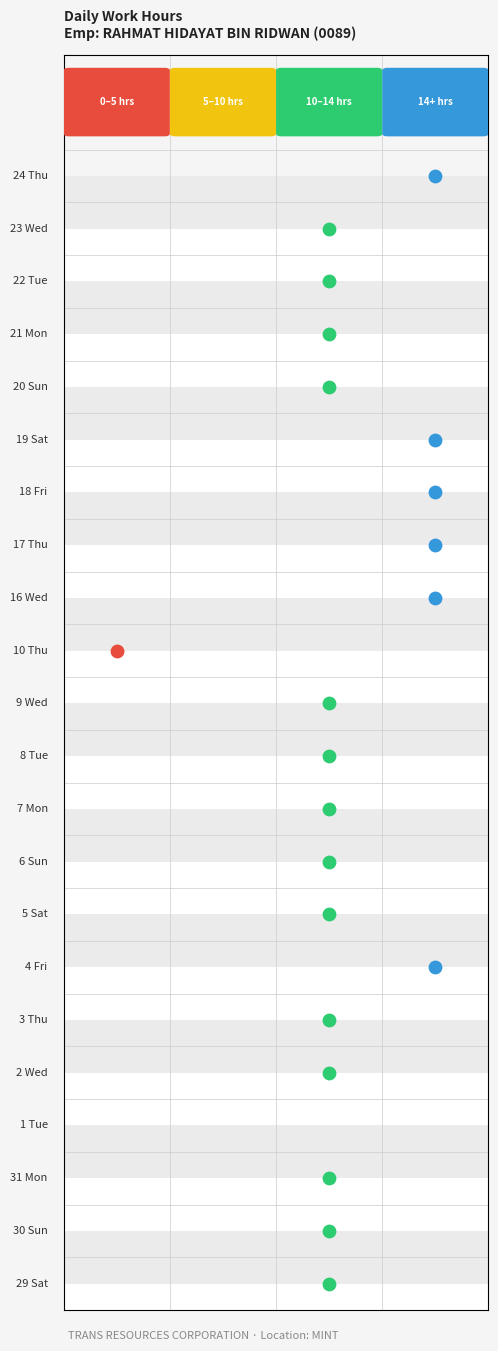

List the series in order of their peak value, lowest first.

1, 10, 30, 2, 6, 3, 9, 22, 20, 31, 23, 5, 7, 21, 29, 8, 24, 4, 18, 17, 16, 19